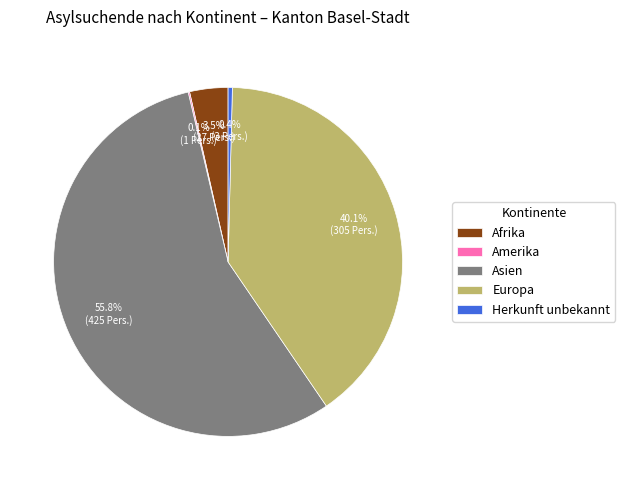

What percentage do Afrika and Herkunft unbekannt together represent?

3.9%